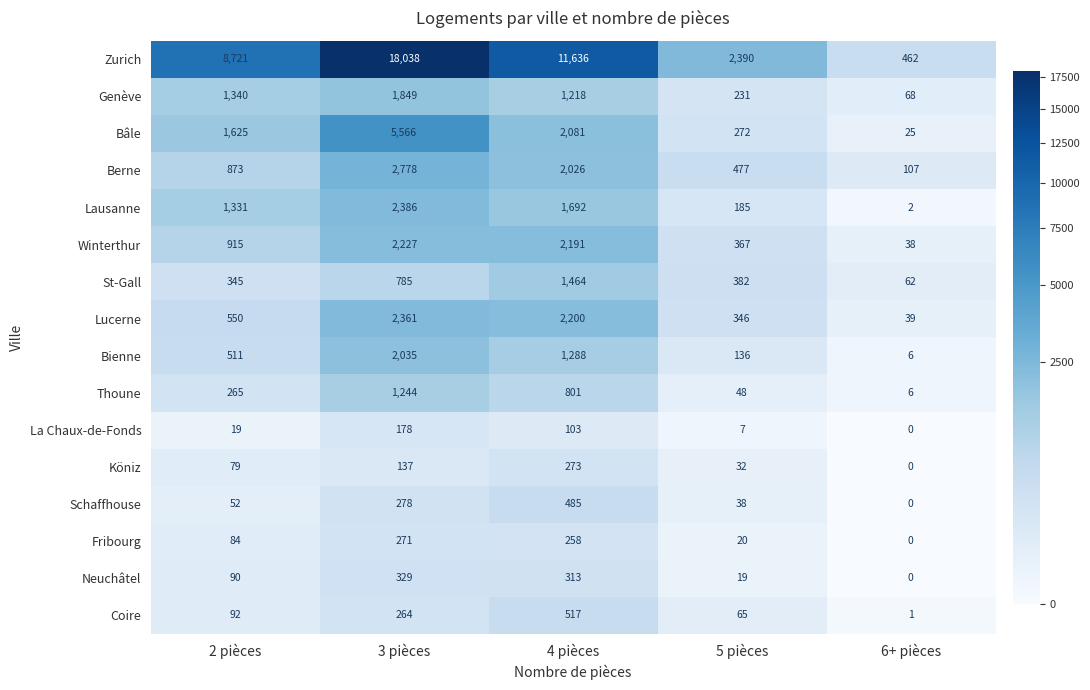

At which category does the chart reach its peak across all series?

3 pièces